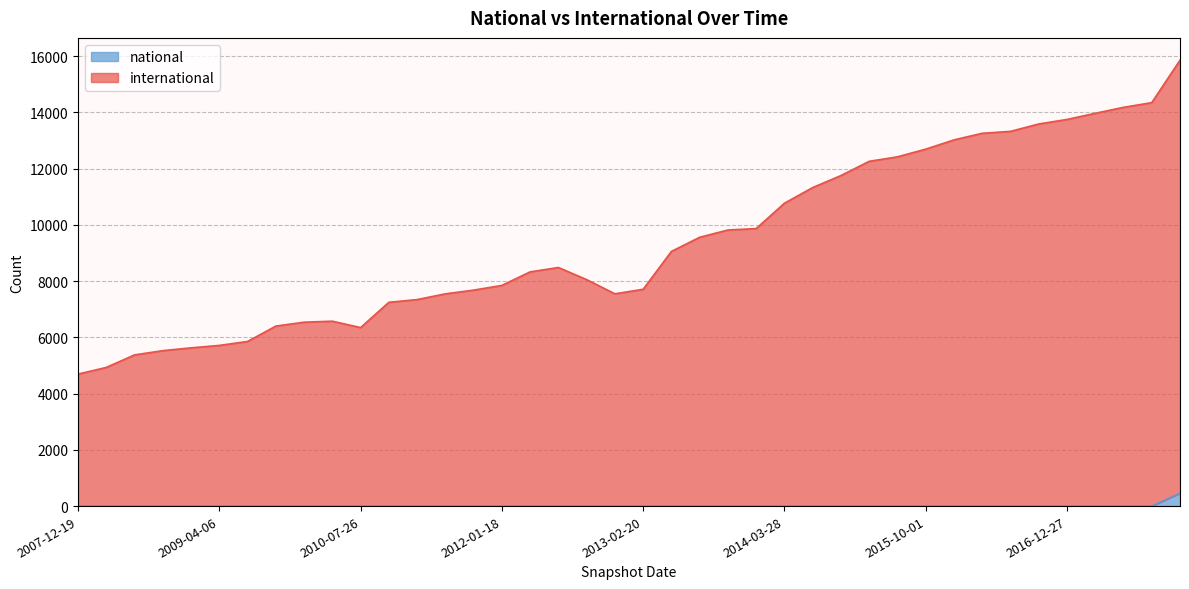

Reading left to right, transcribe all the data shown in this chart.

international: 2007-12-19=4692	2008-04-01=4930	2008-06-27=5376	2008-10-10=5526	2008-12-17=5626	2009-04-06=5712	2009-06-17=5853	2009-09-25=6399	2009-12-16=6538	2010-04-01=6574	2010-07-26=6346	2010-11-17=7245	2011-02-21=7342	2011-06-10=7546	2011-09-05=7678	2012-01-18=7845	2012-03-26=8327	2012-07-13=8482	2012-10-31=8052	2012-12-11=7547	2013-02-20=7708	2013-05-21=9054	2013-07-09=9557	2013-09-10=9816	2013-12-20=9866	2014-03-28=10768	2014-09-08=11325	2015-01-19=11751	2015-04-09=12258	2015-07-03=12417	2015-10-01=12690	2016-01-04=13019	2016-04-05=13254	2016-07-04=13322	2016-10-07=13585	2016-12-27=13746	2017-04-12=13965	2017-07-24=14176	2017-10-12=14344	2017-12-22=15853
national: 2007-12-19=1	2008-04-01=1	2008-06-27=1	2008-10-10=1	2008-12-17=1	2009-04-06=1	2009-06-17=1	2009-09-25=1	2009-12-16=1	2010-04-01=1	2010-07-26=1	2010-11-17=1	2011-02-21=1	2011-06-10=1	2011-09-05=1	2012-01-18=1	2012-03-26=1	2012-07-13=1	2012-10-31=1	2012-12-11=1	2013-02-20=1	2013-05-21=1	2013-07-09=1	2013-09-10=1	2013-12-20=1	2014-03-28=1	2014-09-08=1	2015-01-19=1	2015-04-09=1	2015-07-03=1	2015-10-01=1	2016-01-04=1	2016-04-05=1	2016-07-04=1	2016-10-07=1	2016-12-27=1	2017-04-12=1	2017-07-24=1	2017-10-12=1	2017-12-22=459